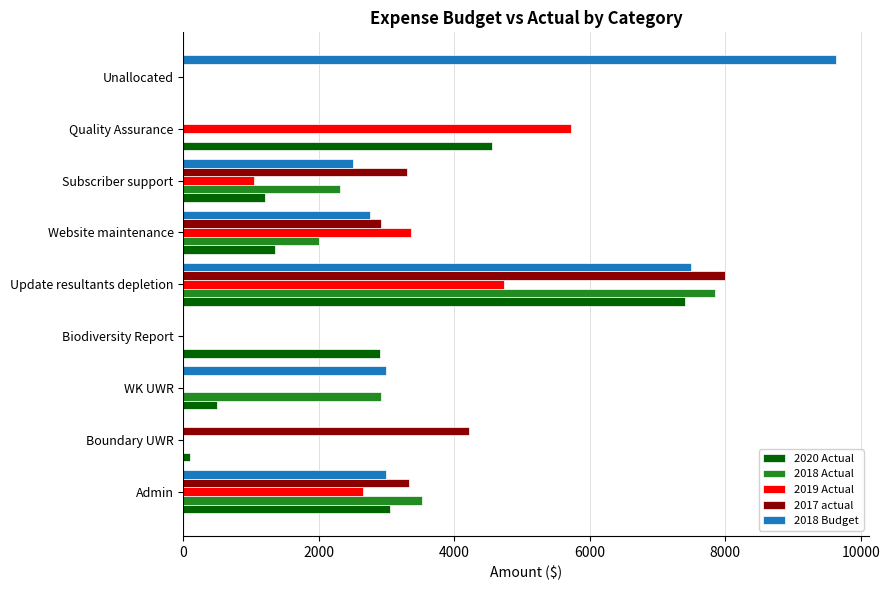

At which label does 2019 Actual reach its peak?

Quality Assurance